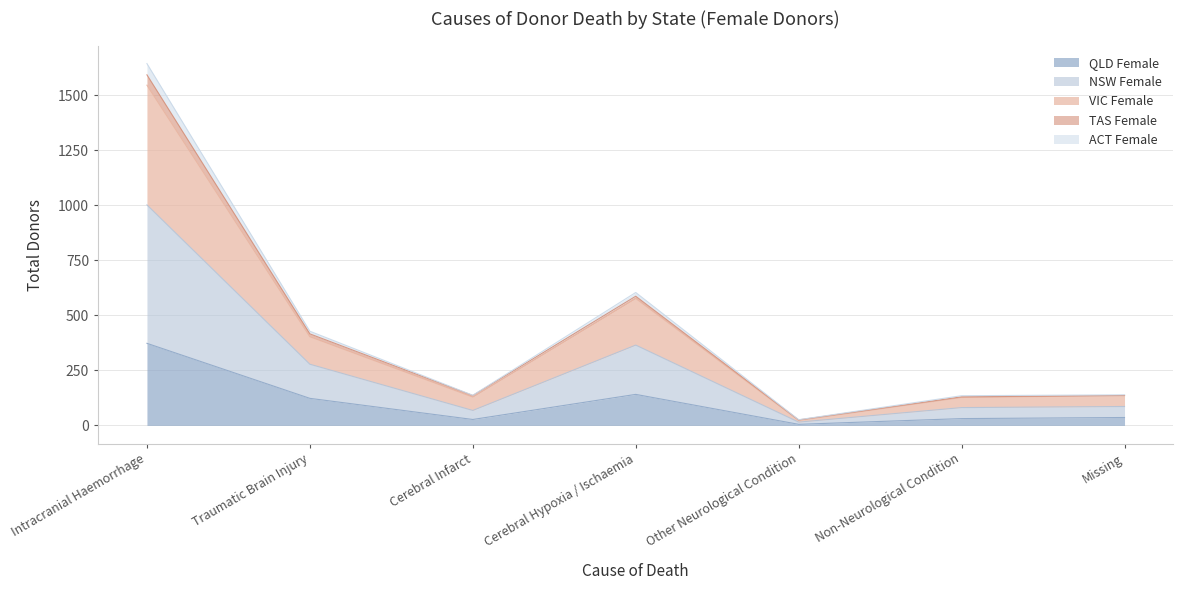

List the labels in order of QLD Female value, largest first.

Intracranial Haemorrhage, Cerebral Hypoxia / Ischaemia, Traumatic Brain Injury, Missing, Non-Neurological Condition, Cerebral Infarct, Other Neurological Condition